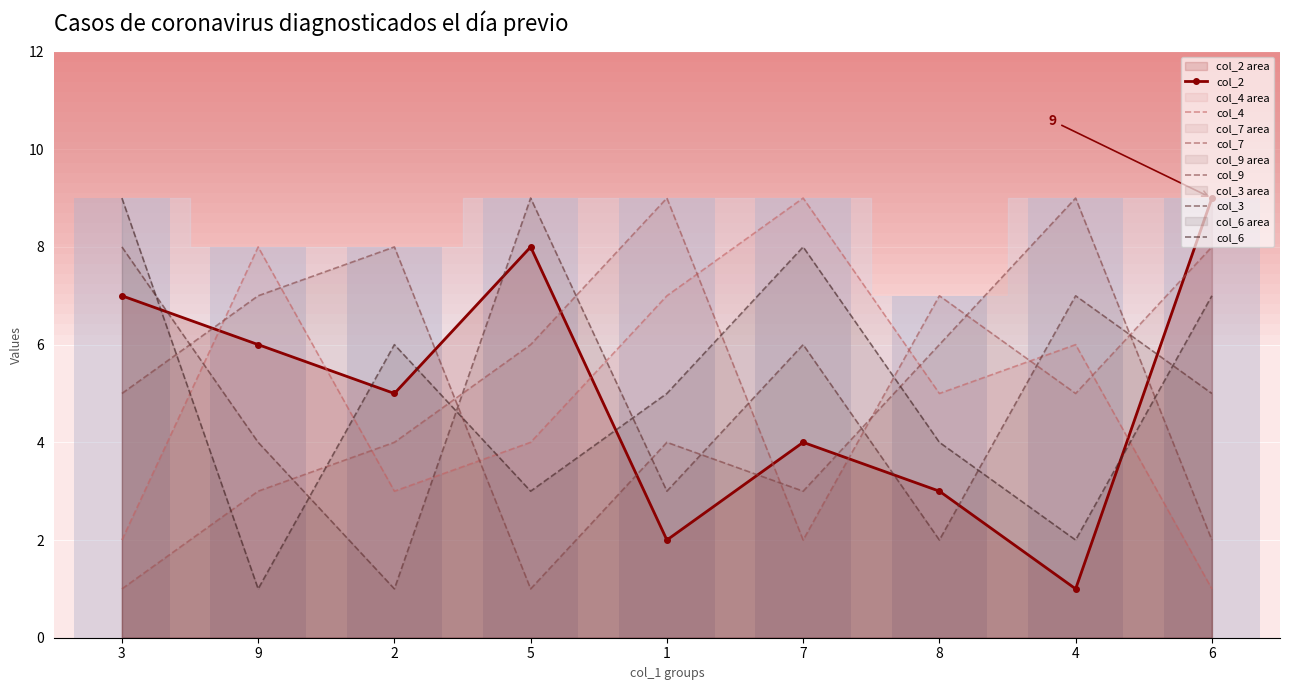

Rank the categories by col_4 value from highest to lowest.

7, 9, 1, 4, 8, 5, 2, 3, 6